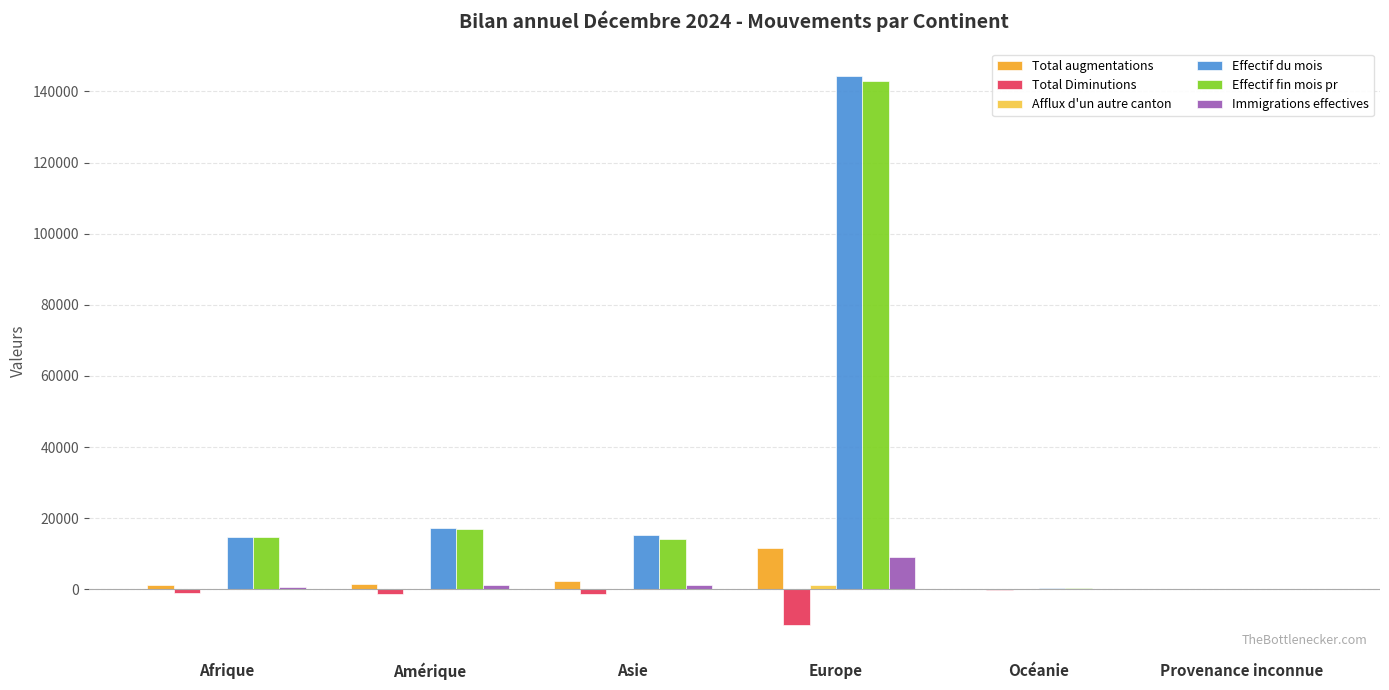

The Effectif du mois series shows 17312 at Amérique. True or false?

True